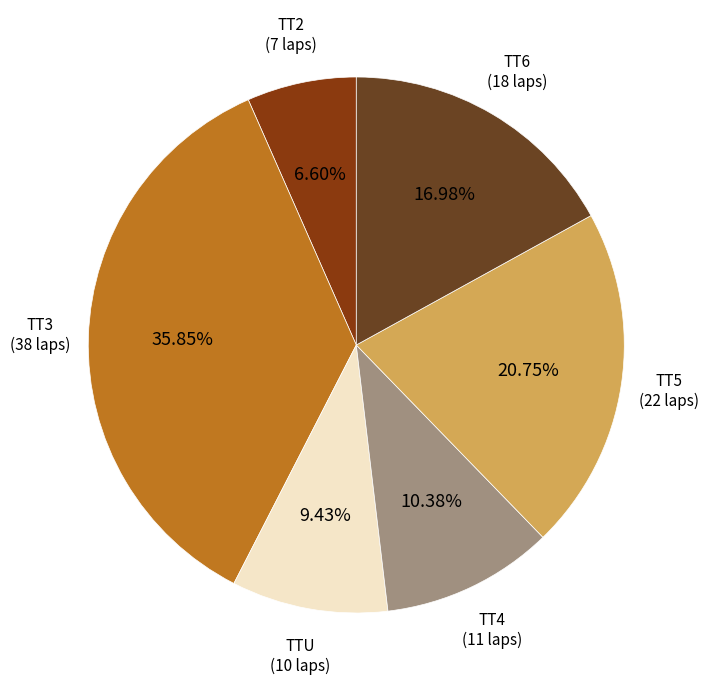

To the nearest percent, what percentage of the pie is TT3?

36%